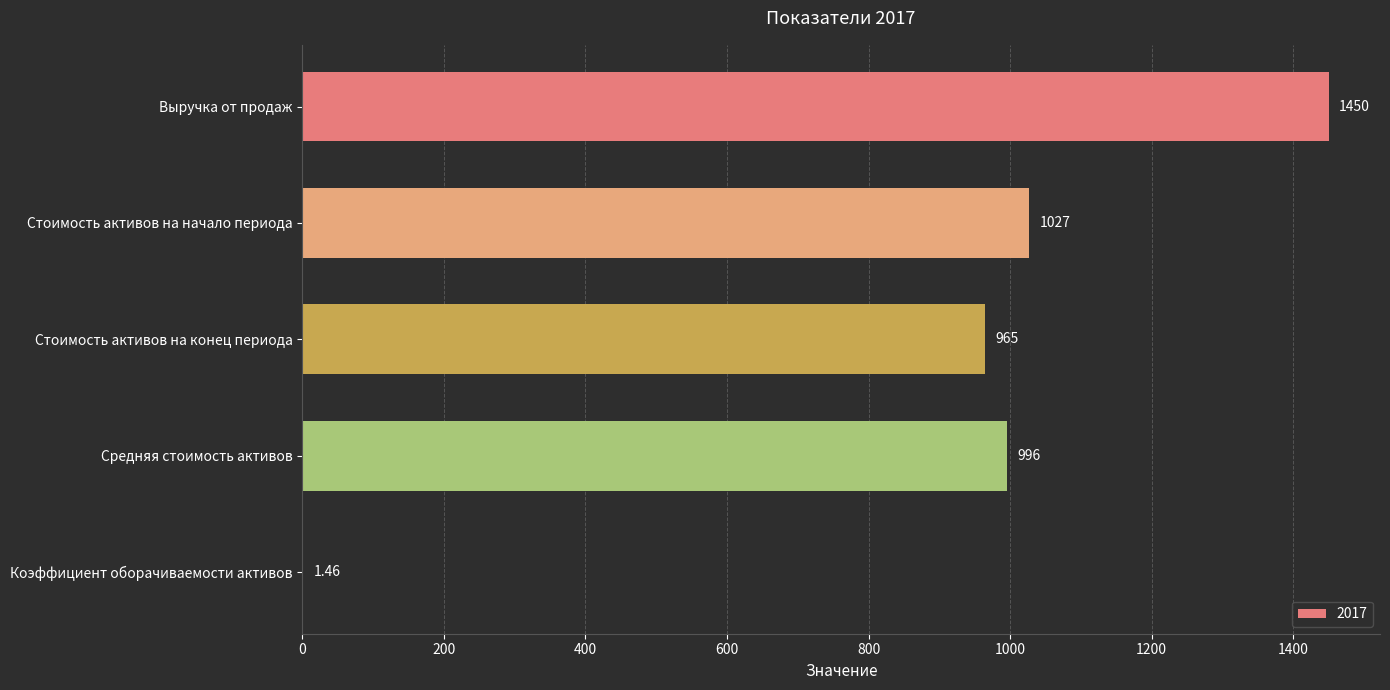

What is the change in value from Выручка от продаж to Средняя стоимость активов?

-454.0